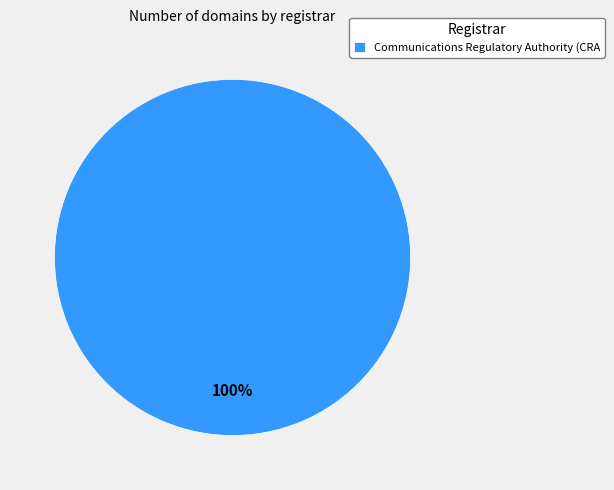

Rank the categories by value from highest to lowest.

Communications Regulatory Authority (CRA